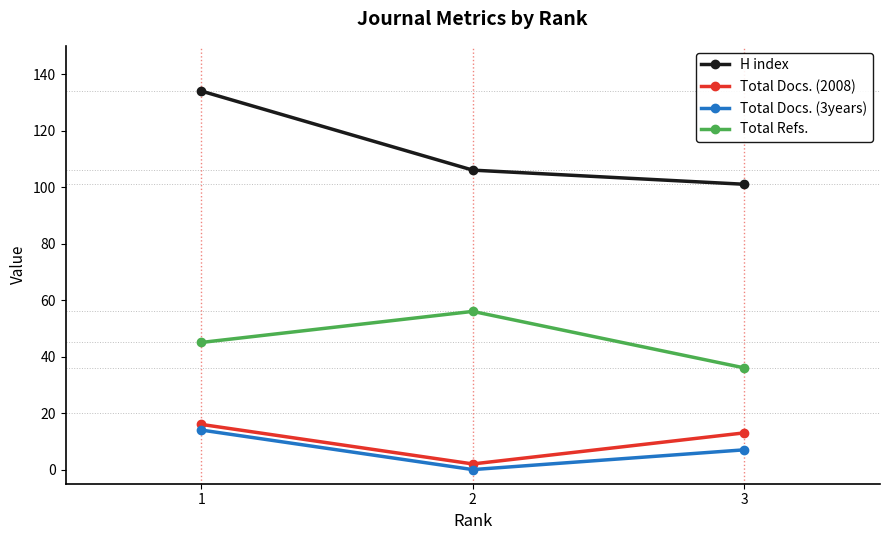

Reading right to left, what are all the values shown in this chart?

H index: 101	106	134
Total Docs. (2008): 13	2	16
Total Docs. (3years): 7	0	14
Total Refs.: 36	56	45